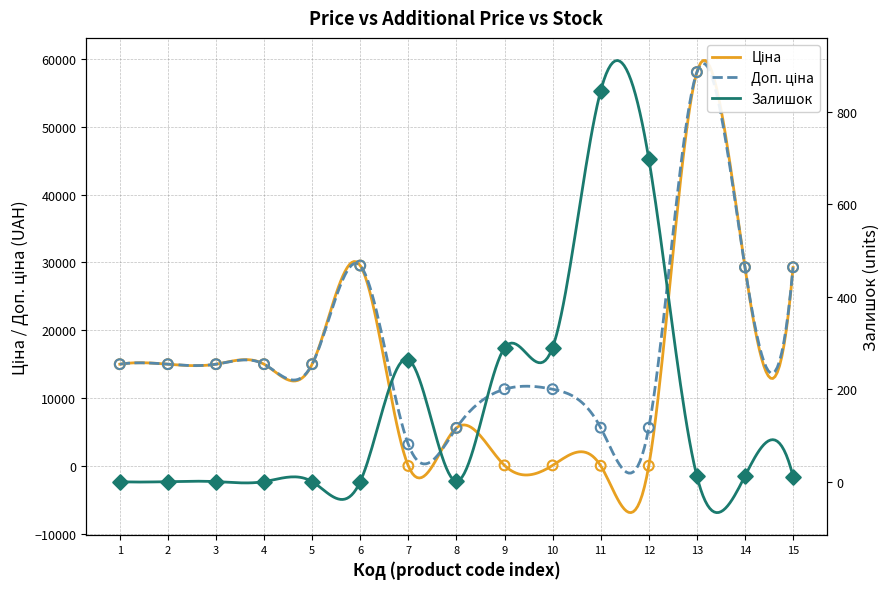

Which series has the widest spread of Y values?

Ціна